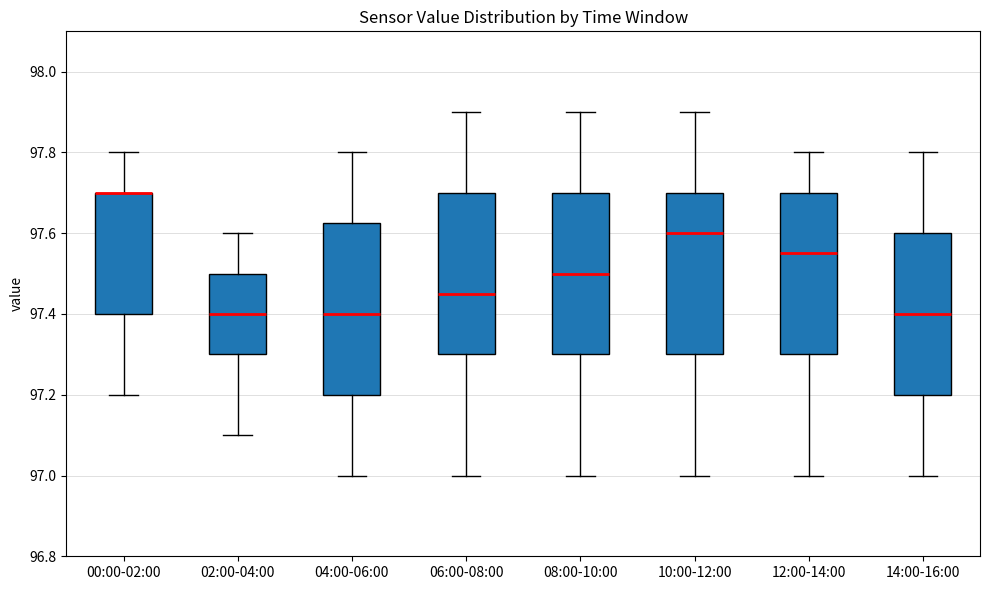

Where does the median line of the box for 02:00-04:00 sit on the y-axis? The values are not printed on the chart, so give them approximately, as read against the axis.

97.40